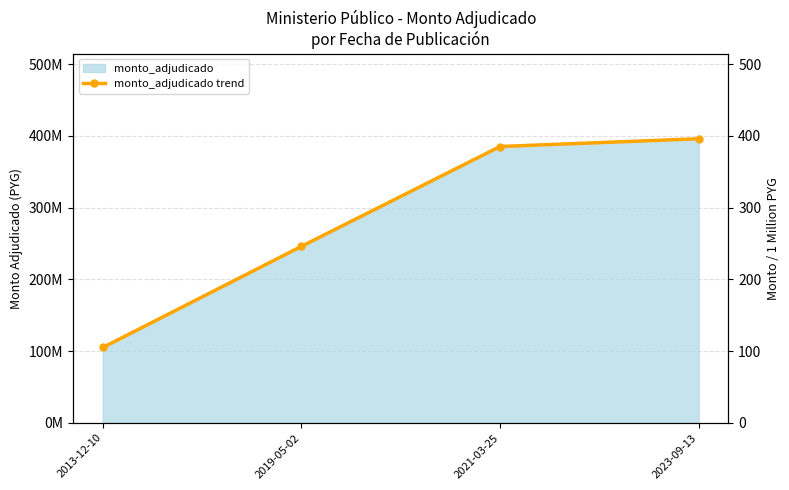

How many lines are shown in the chart?

1